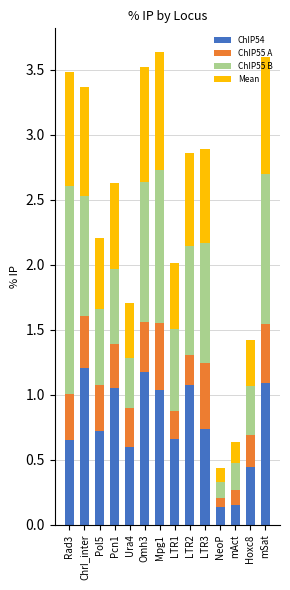

The value of ChIP54 at Mpg1 is 0.7. True or false?

False